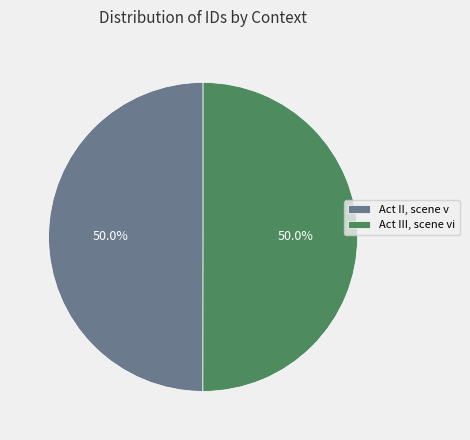

What is the ratio of the value at Act II, scene v to the value at Act III, scene vi?

1.0